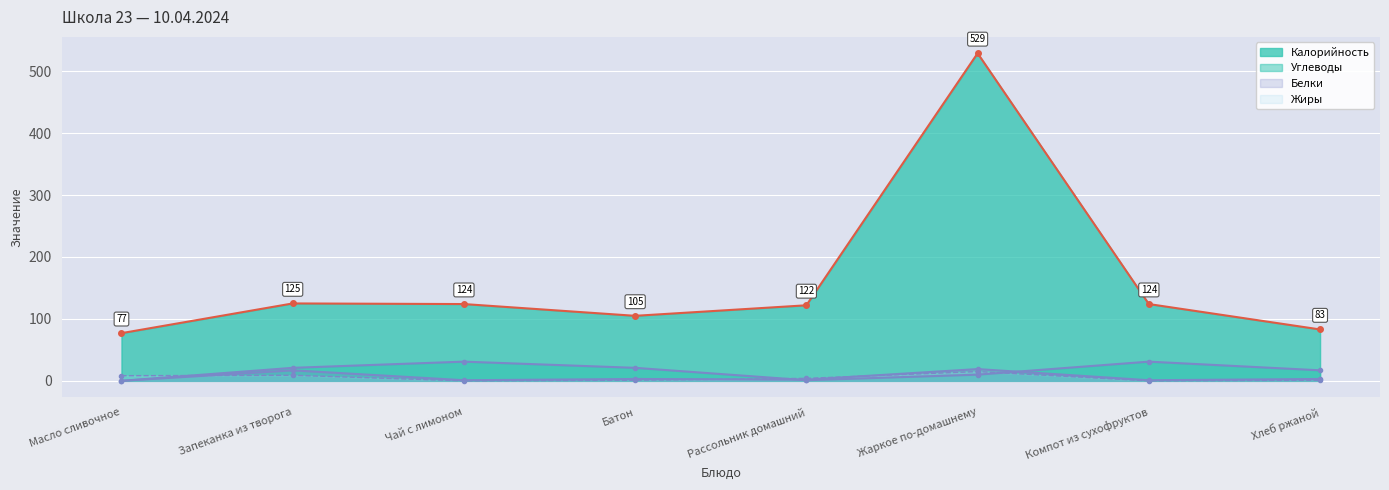

What position from the left is Жаркое по-домашнему?

6